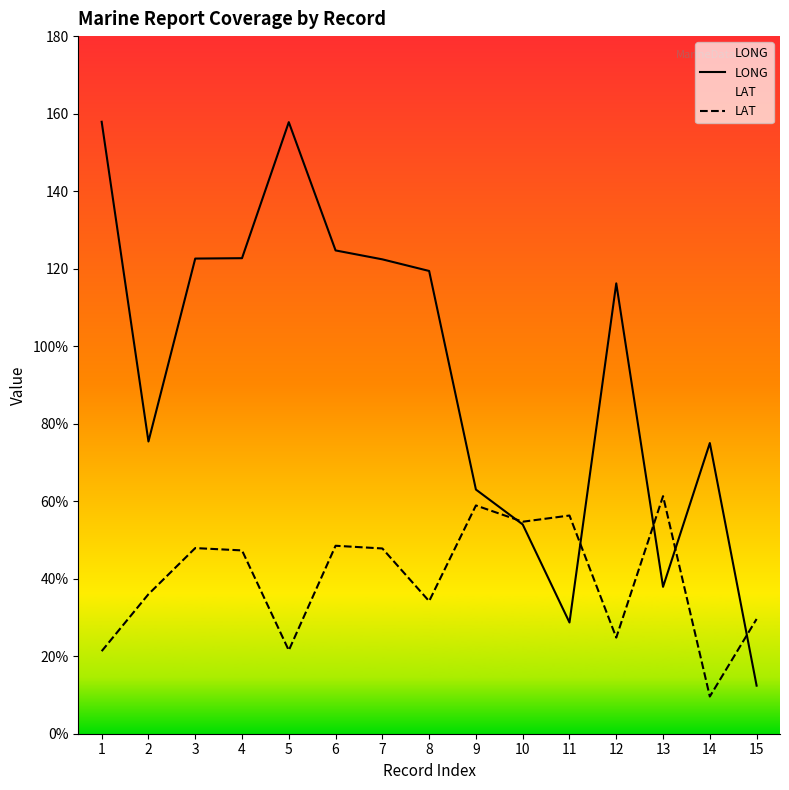

Read the LONG value at 15.

12.4